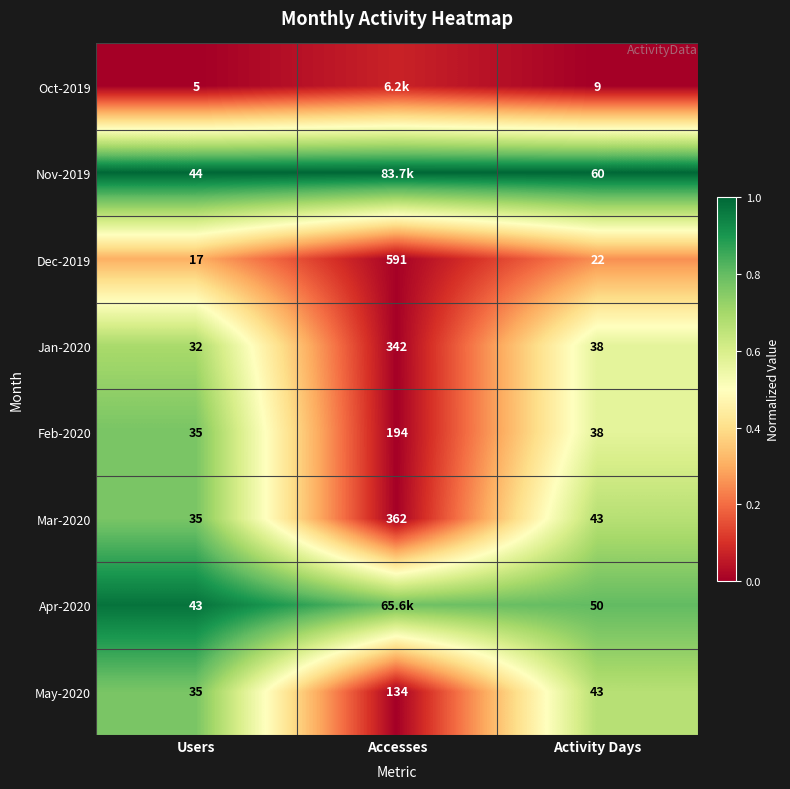

Where does the Jan-2020 series first go above 38?

Accesses